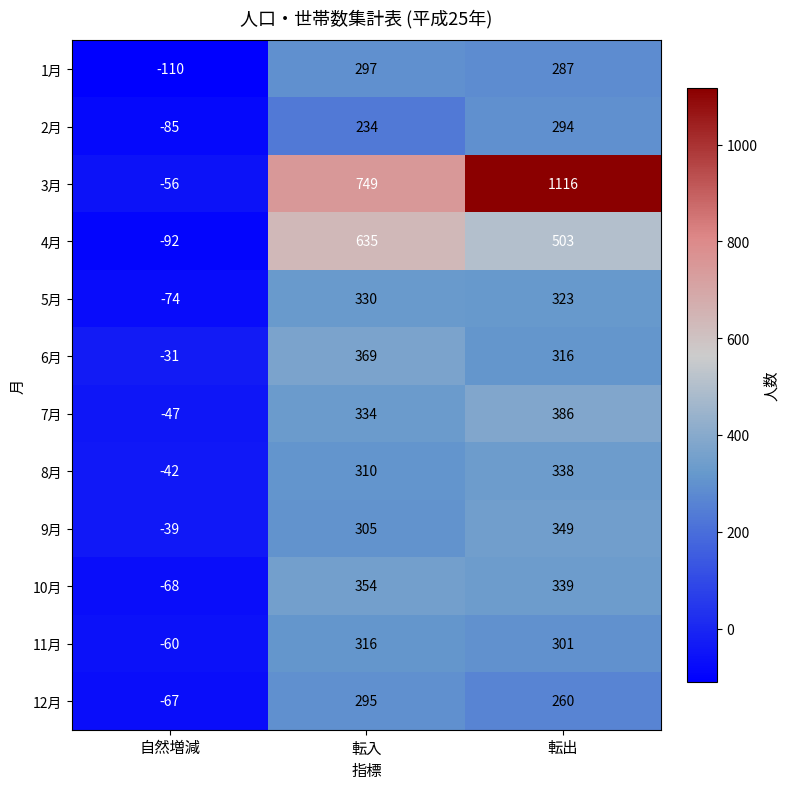

At which category is the sum across all series the highest?

転出